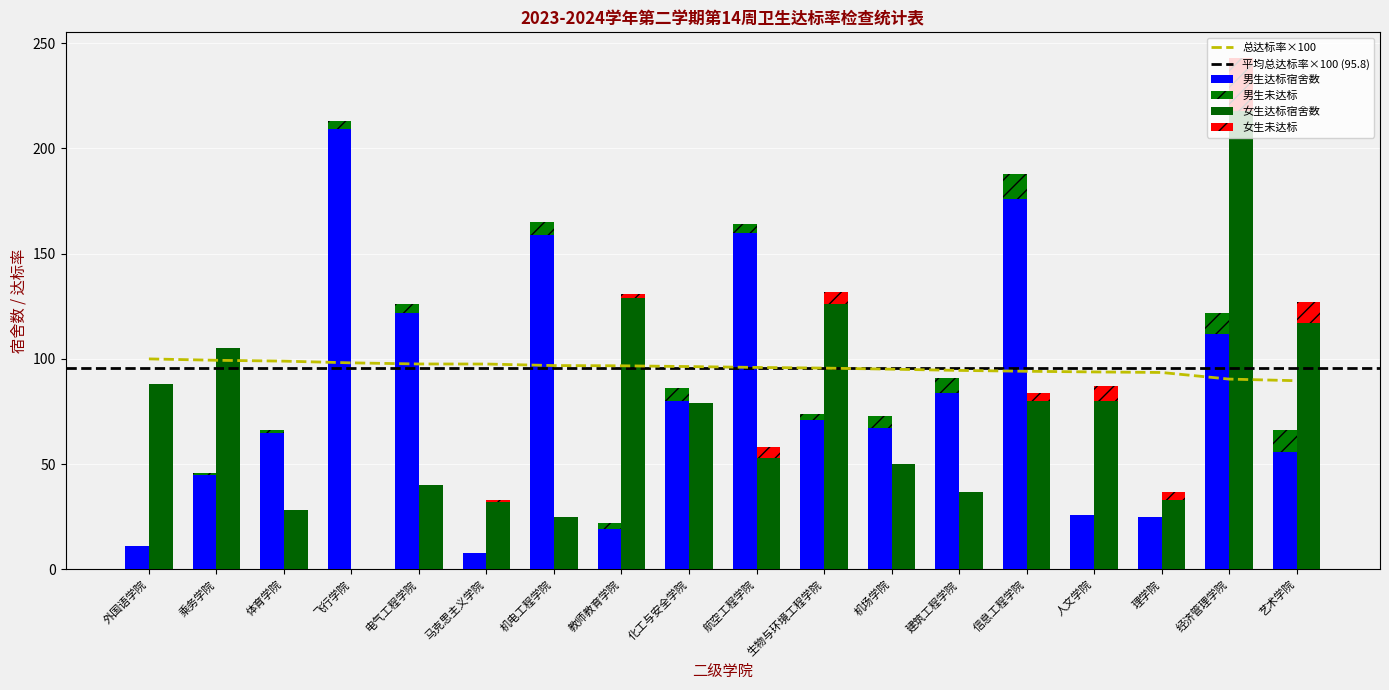

Between 马克思主义学院 and 理学院, which series saw the biggest shift?

男生宿舍数